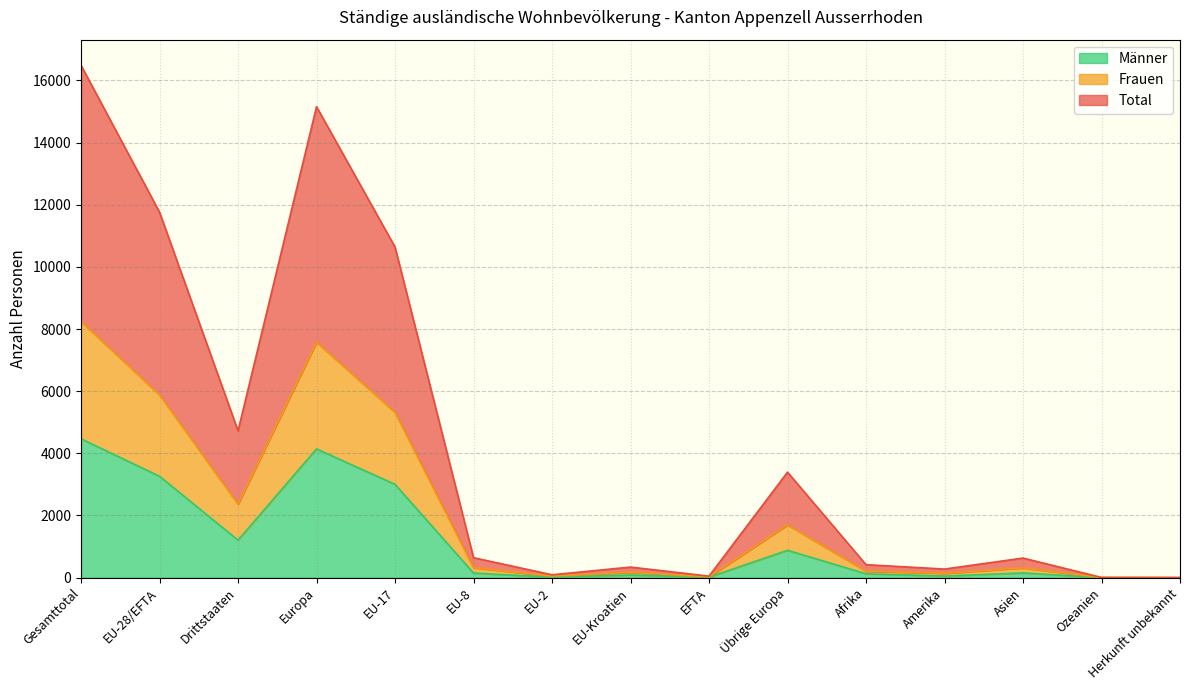

The Männer series shows 4142 at Europa. True or false?

True